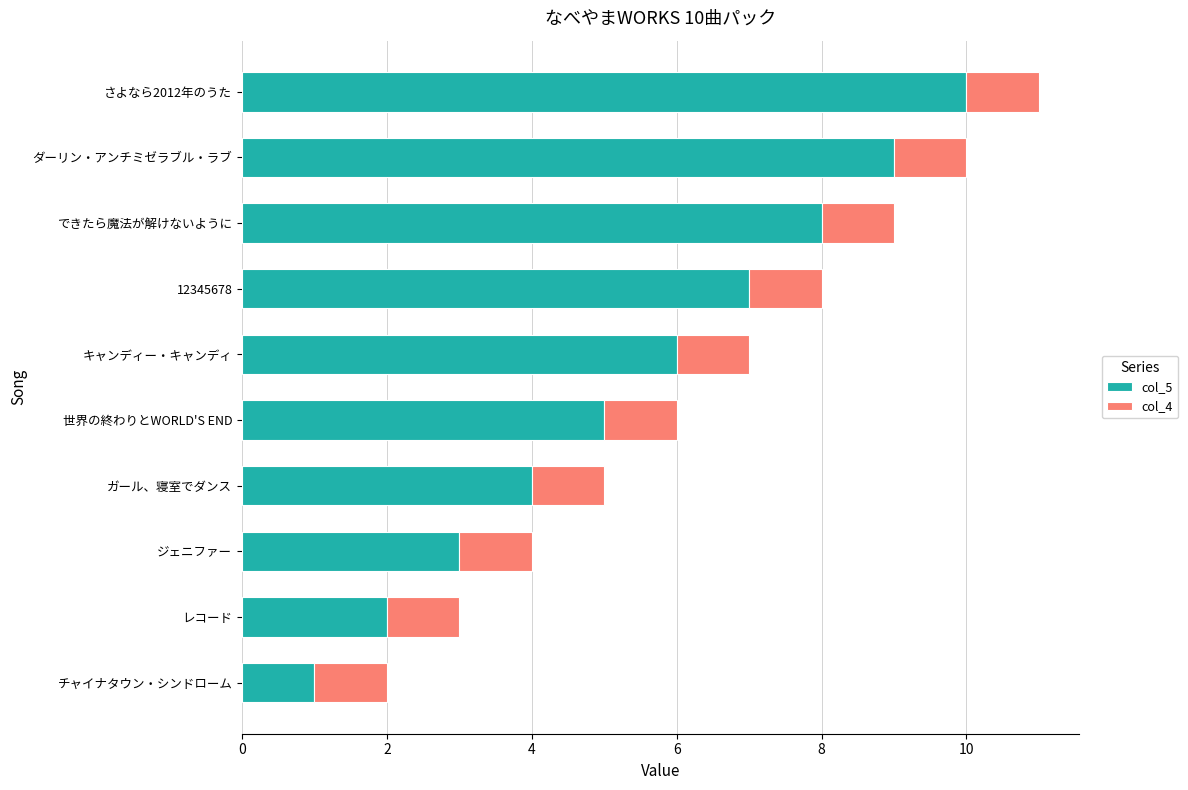

At which category is the sum across all series the highest?

さよなら2012年のうた